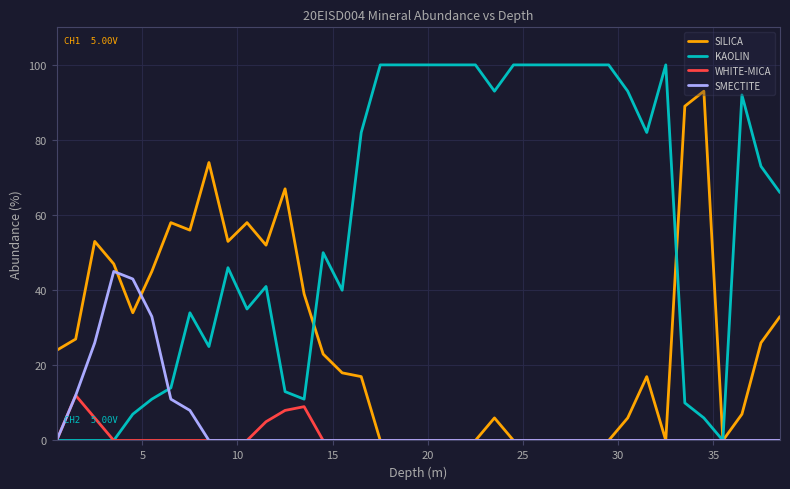

Rank the series by their maximum value, from highest to lowest.

KAOLIN, SILICA, SMECTITE, WHITE-MICA